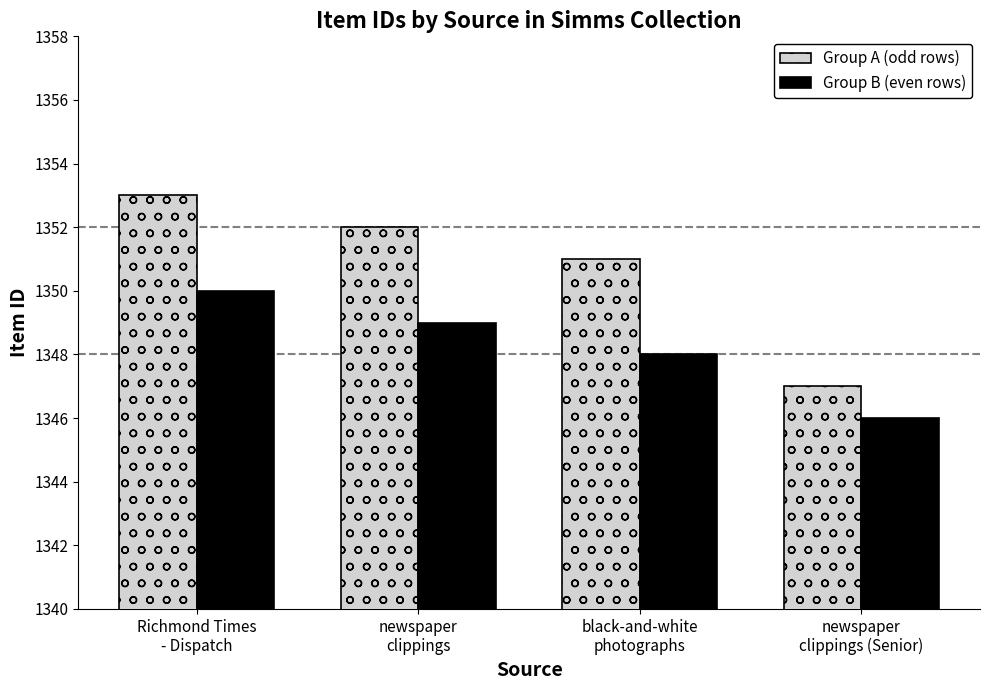

What is the minimum value for Group A (odd rows)?

1347